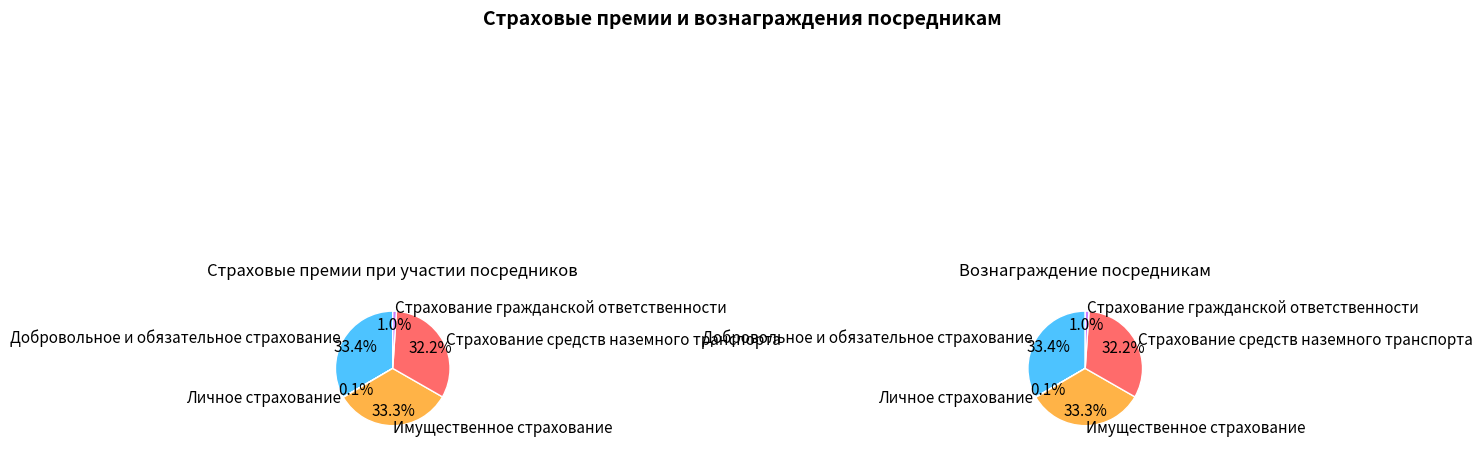

To the nearest percent, what is the average slice percentage?

20%